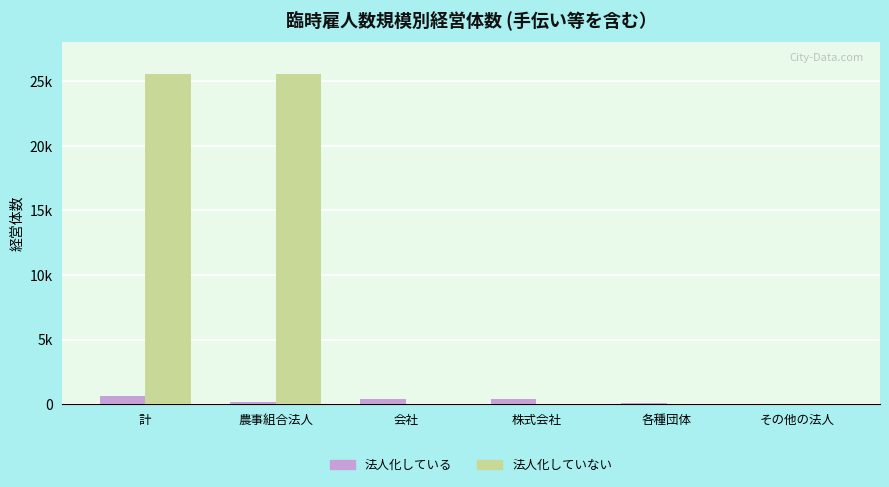

Which series has the largest total across all categories?

法人化していない